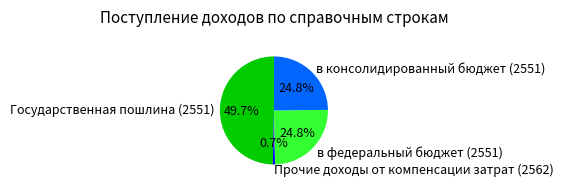

To the nearest percent, what is the combined percentage of в консолидированный бюджет (2551) and в федеральный бюджет (2551)?

50%